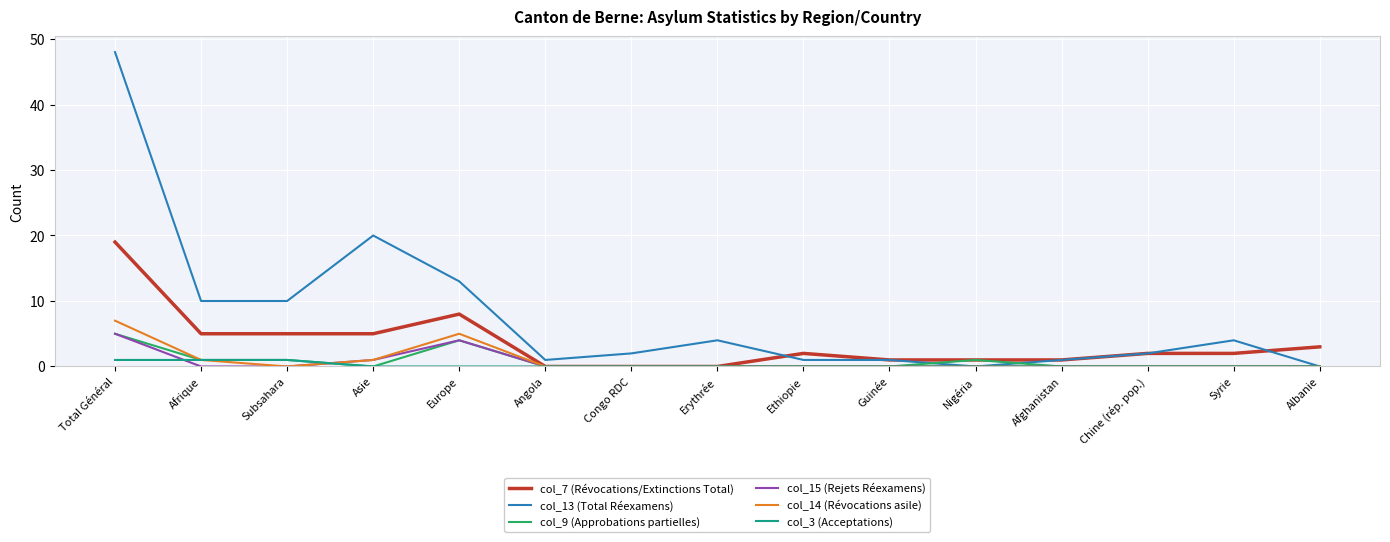

At which category is the sum across all series the highest?

Total Général